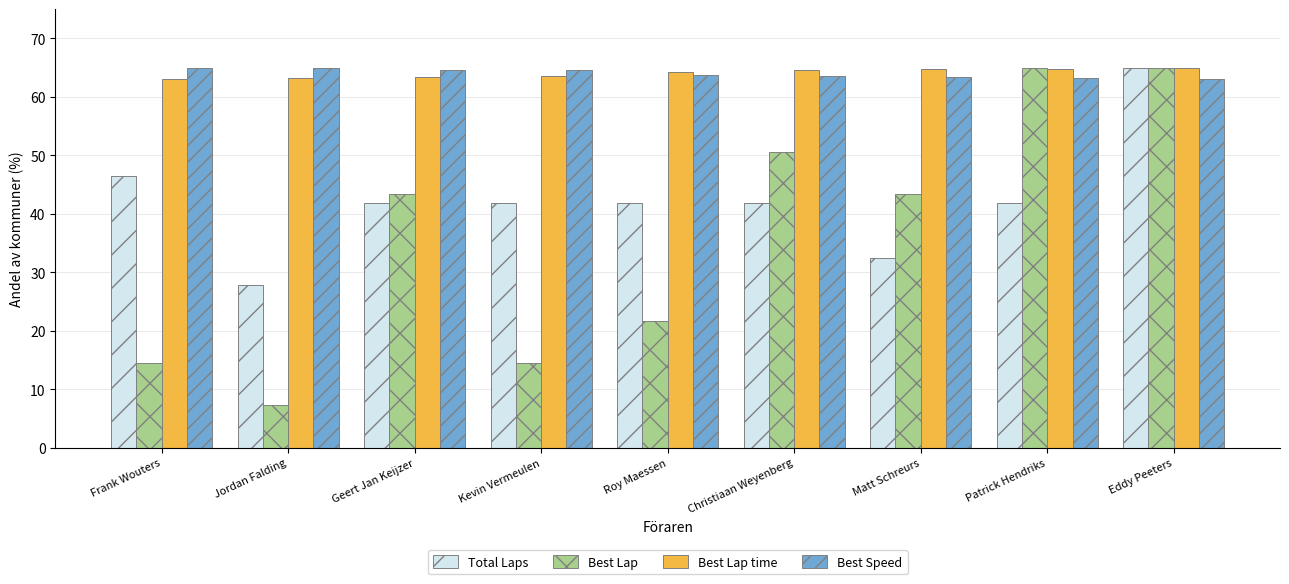

How many groups of bars are there?

9